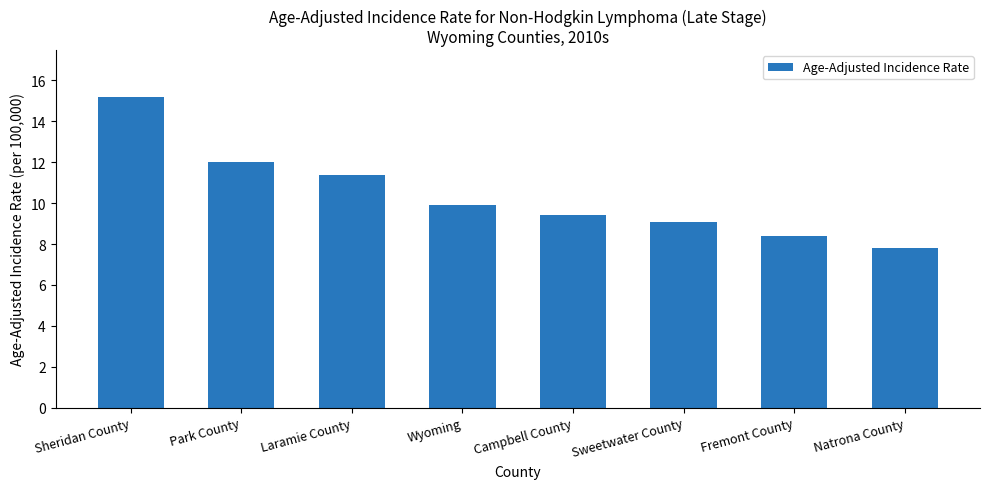

What is the maximum value shown in the chart?

15.2